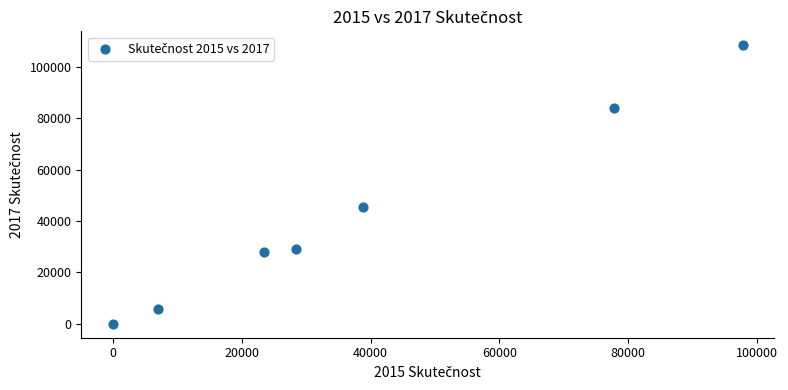

What is the average X value?

39044.8